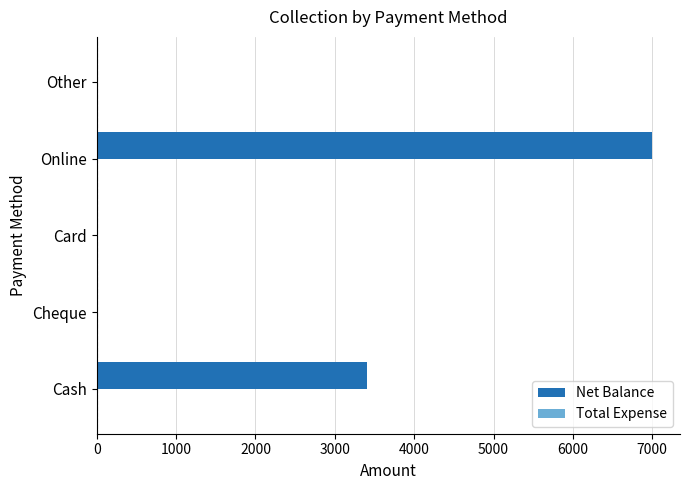

What is the greatest value displayed?

7000